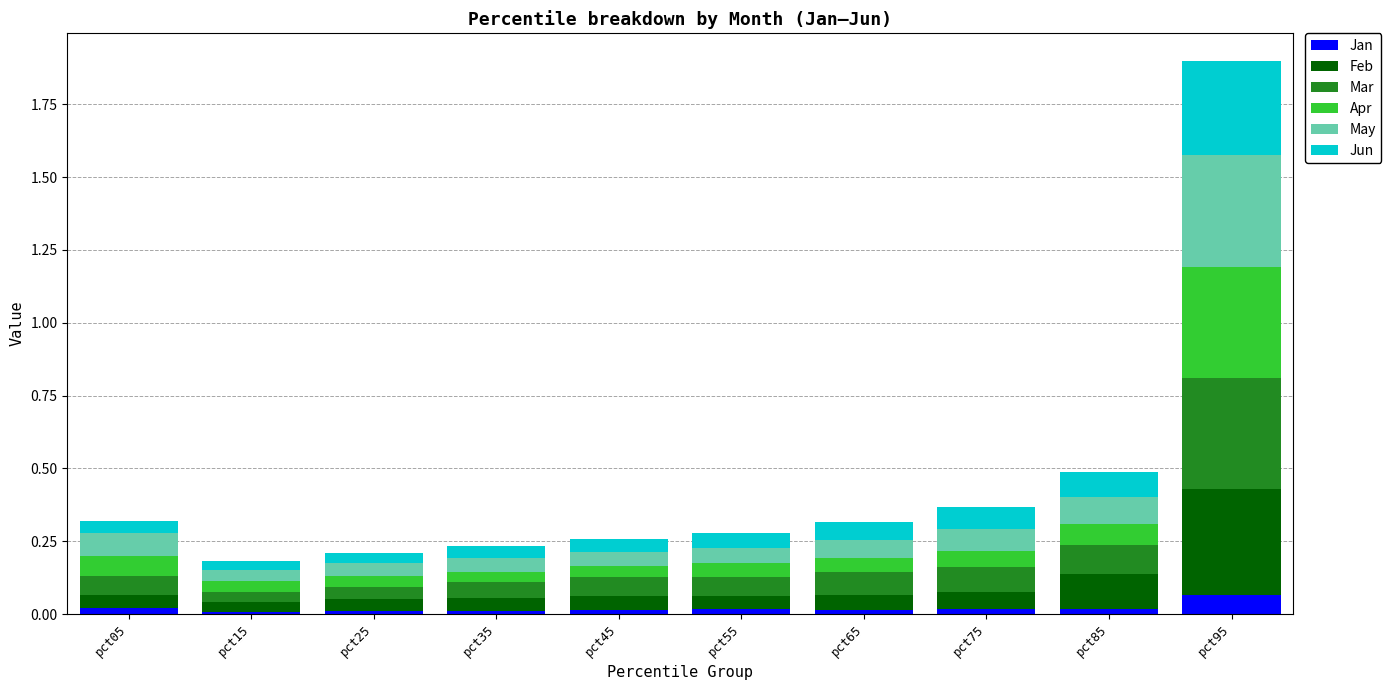

The Jan series shows 0.1 at pct95. True or false?

True